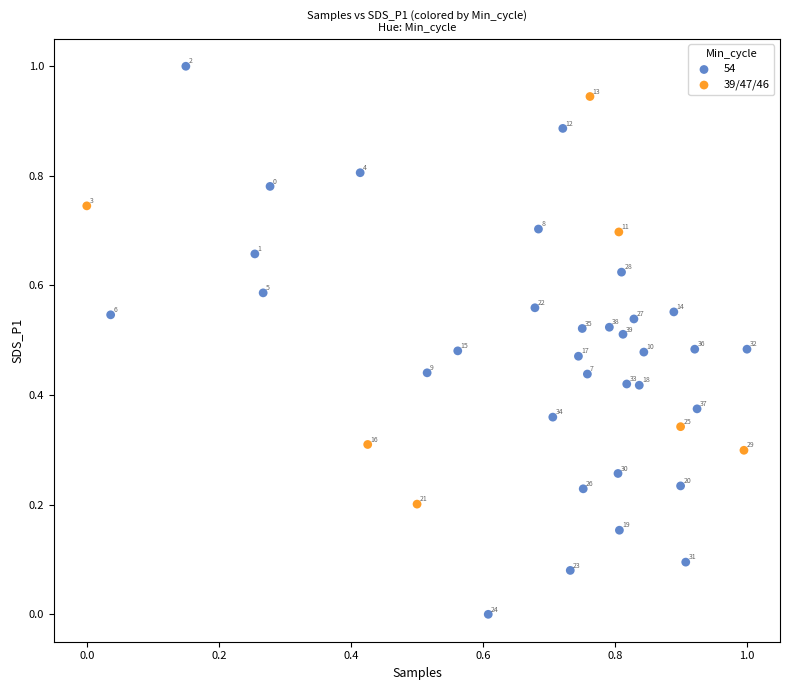

Which series contains the lowest Y value?

54